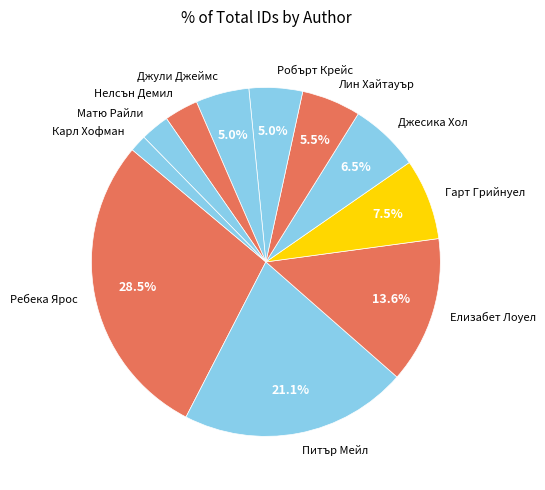

Which category has the biggest portion of the pie?

Ребека Ярос